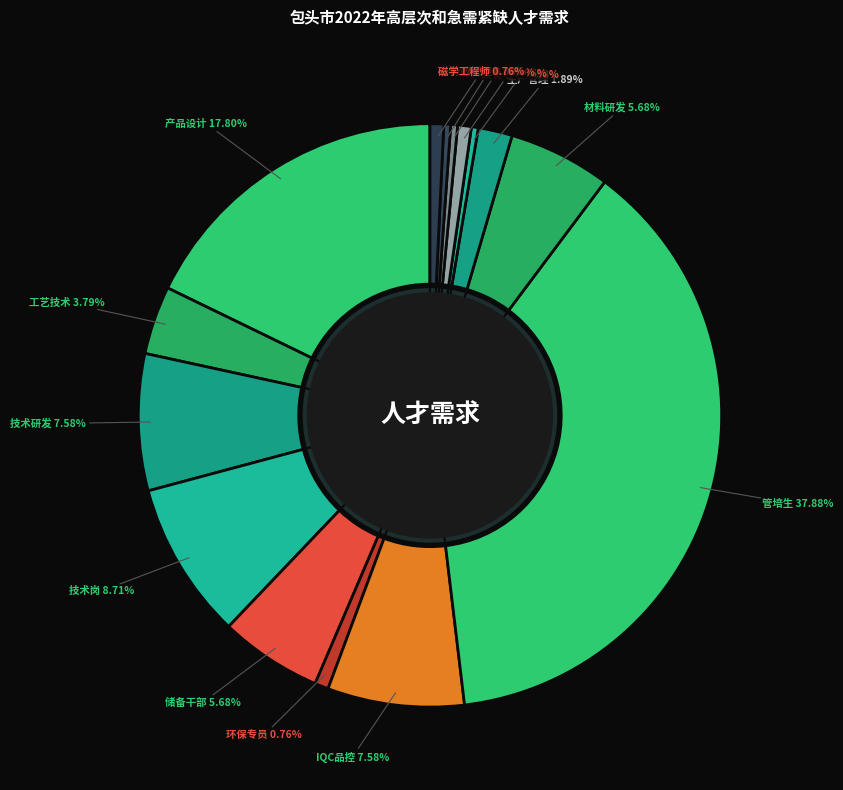

Which slice is the largest?

管培生